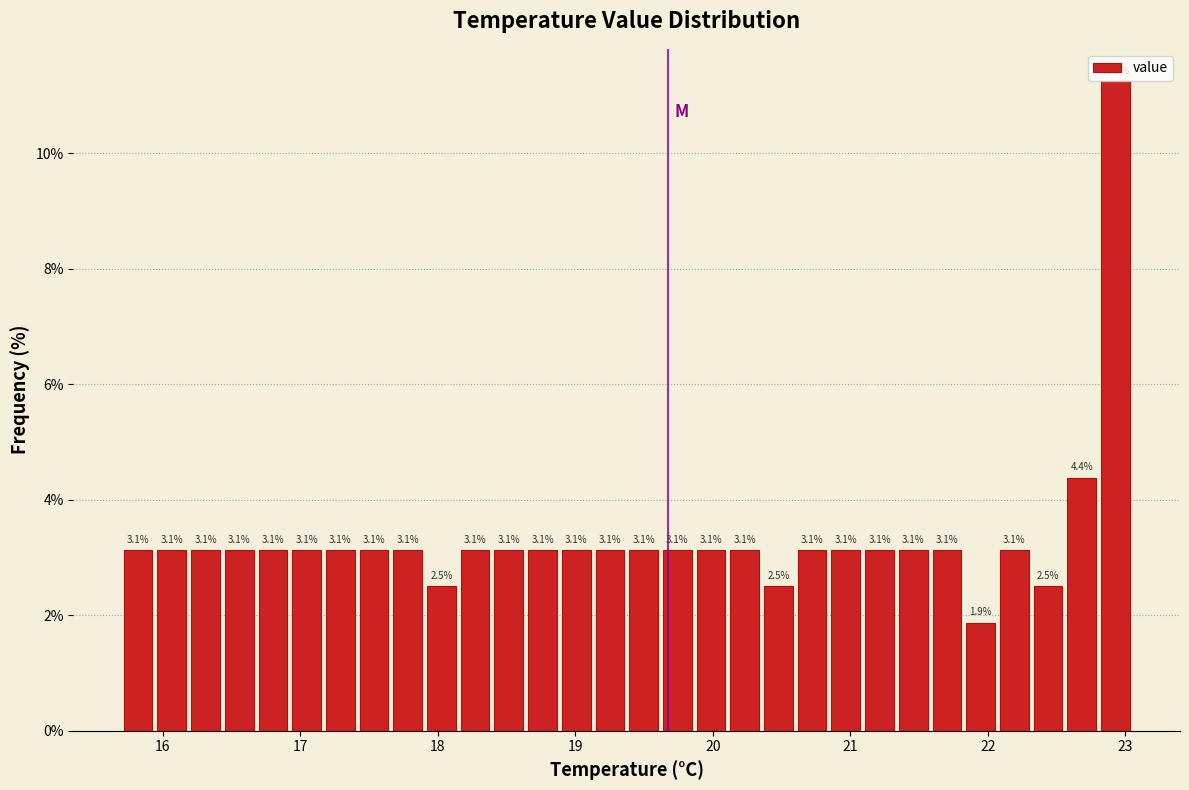

Around what value on the x-axis is the tallest bar? Give the approximate position of its centre, as read against the axis.

22.9